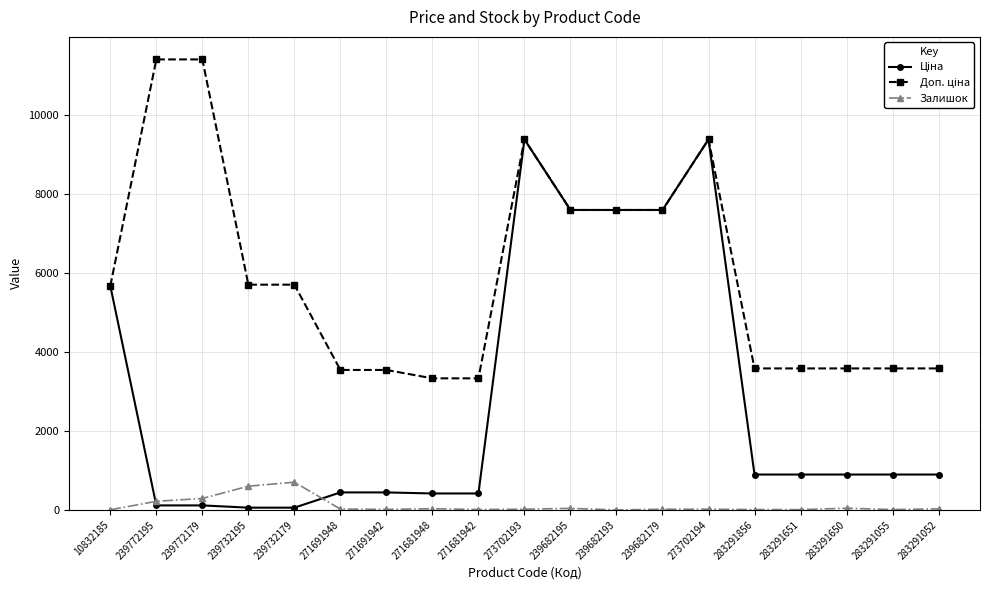

At how many categories does at least one series exceed 2914?

19